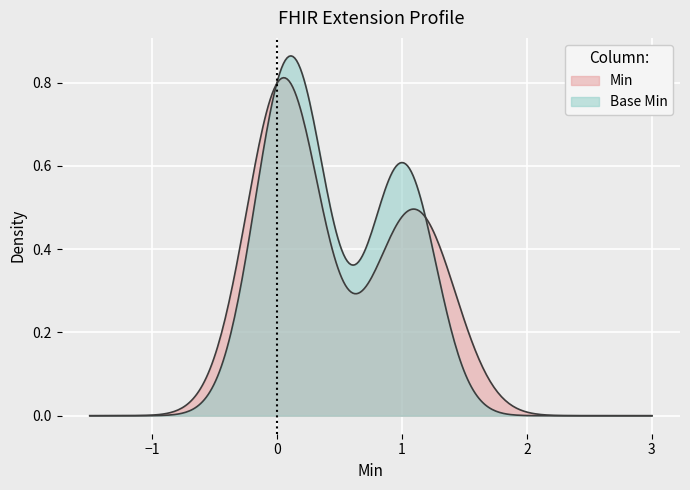

Which series has the largest total across all categories?

Min